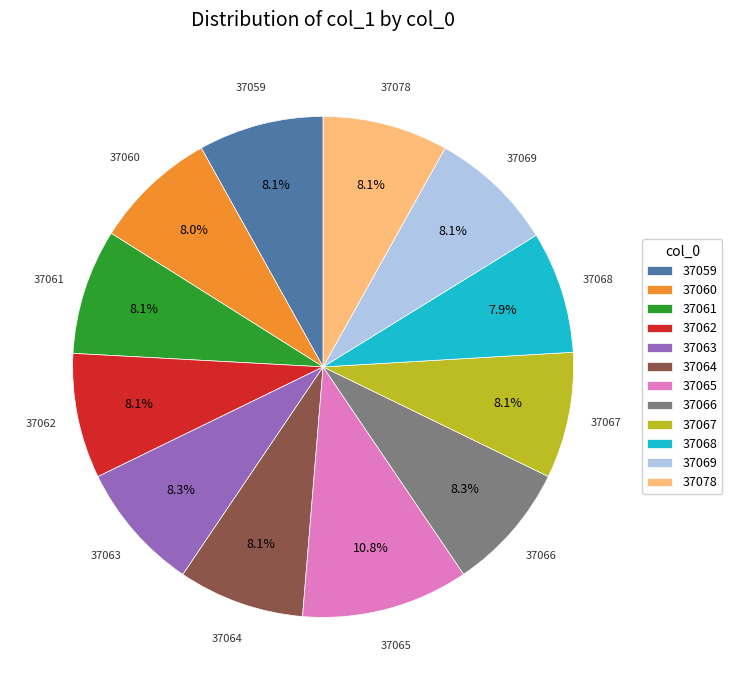

What is the ratio of the value at 37060 to the value at 37059?

1.0